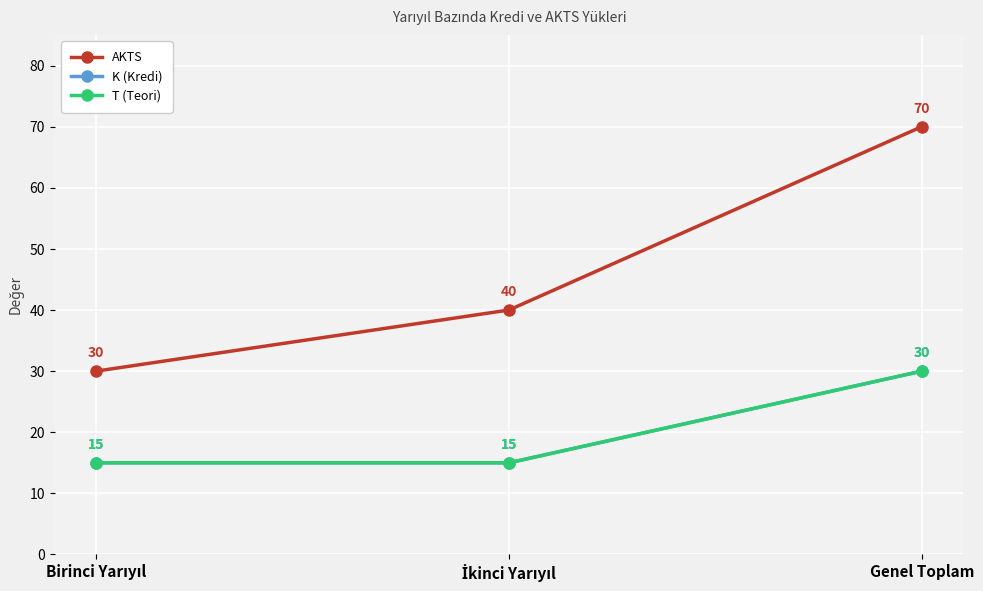

What is the label of the 1st point from the left?

Birinci Yarıyıl